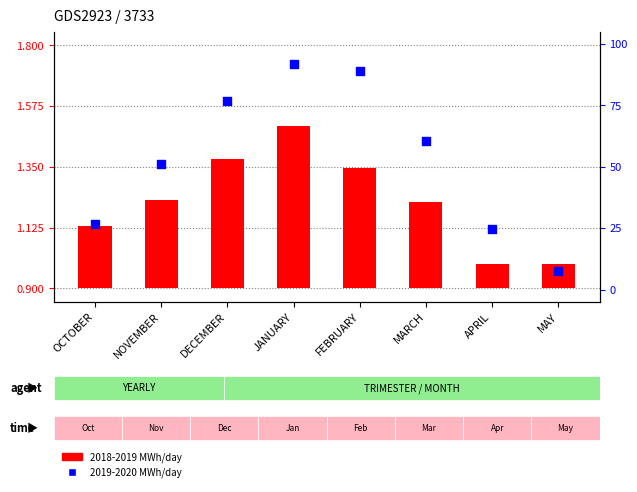

Is the value of 2018-2019 MWh/day at OCTOBER greater than the value of 2019-2020 MWh/day at APRIL?

No